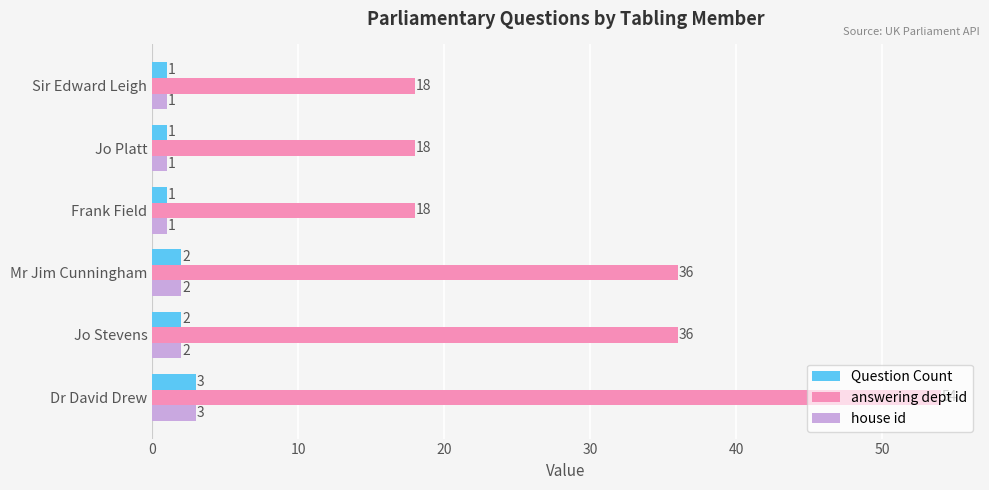

True or false: answering dept id has a value of 36 at Mr Jim Cunningham.

True